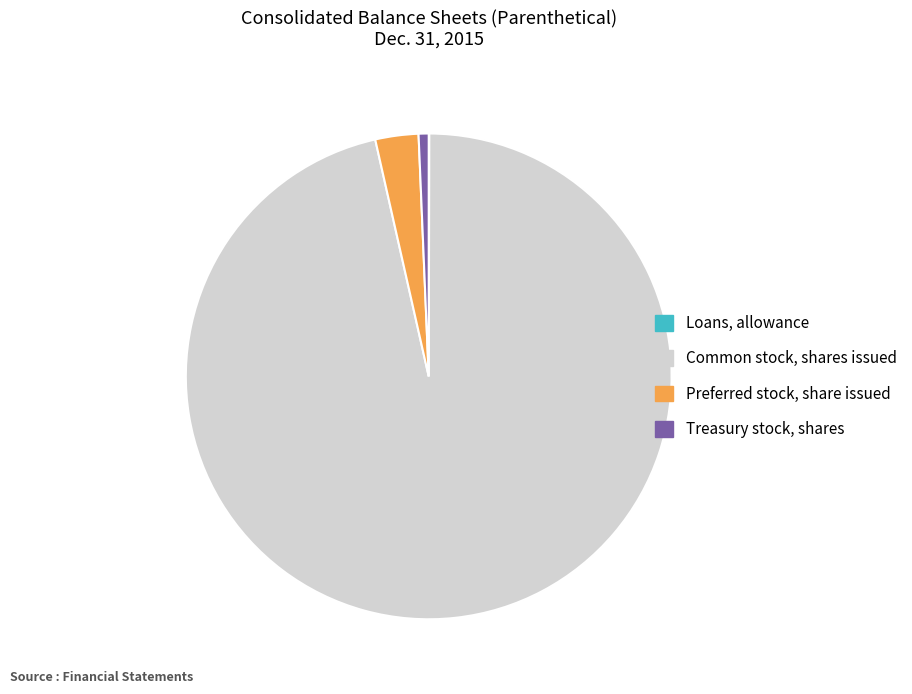

Is there any slice that represents more than half of the pie?

Yes